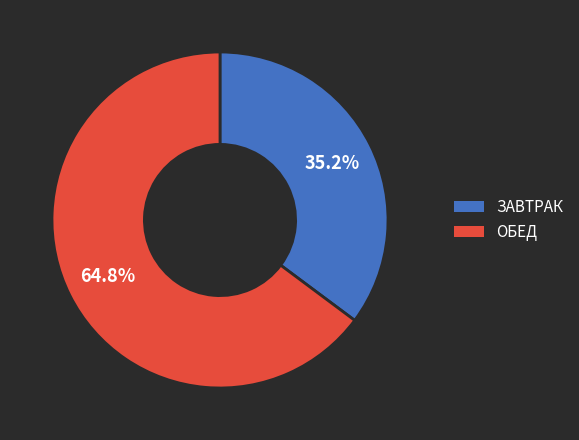

Which has a higher value, ОБЕД or ЗАВТРАК?

ОБЕД